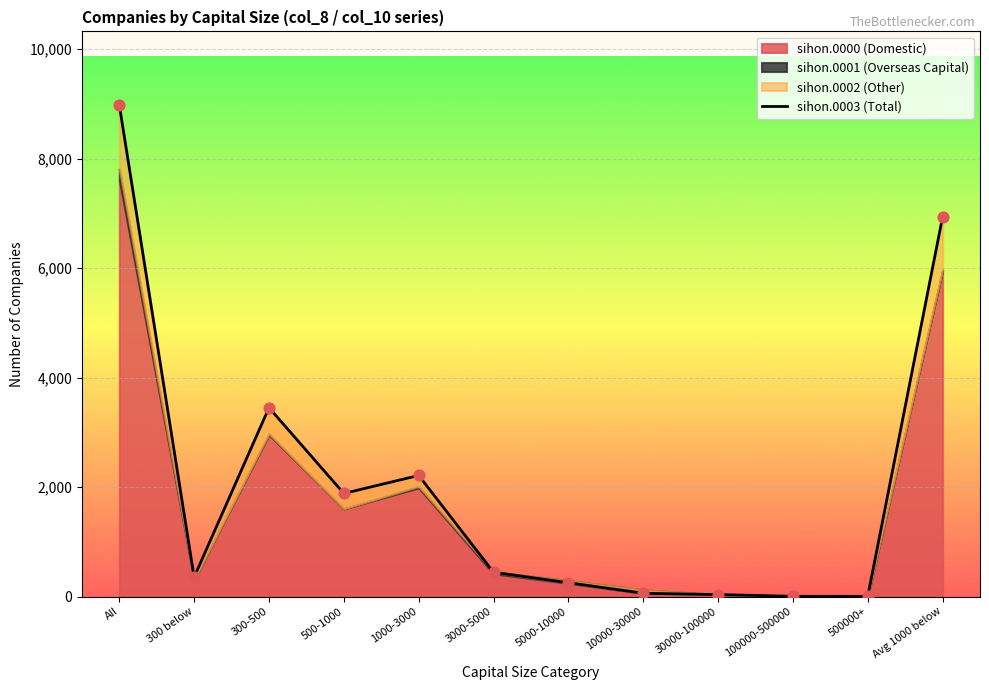

What is the ratio of the value at 5000-10000 to the value at 500000+?

126.0